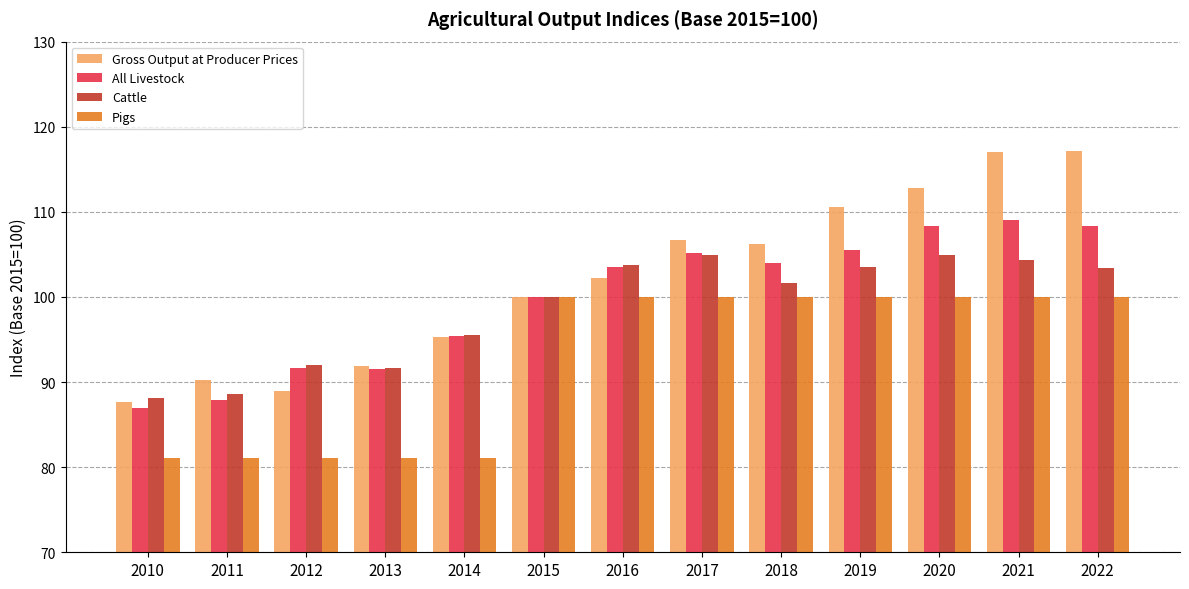

List the series in order of their peak value, lowest first.

Pigs, Cattle, All Livestock, Gross Output at Producer Prices